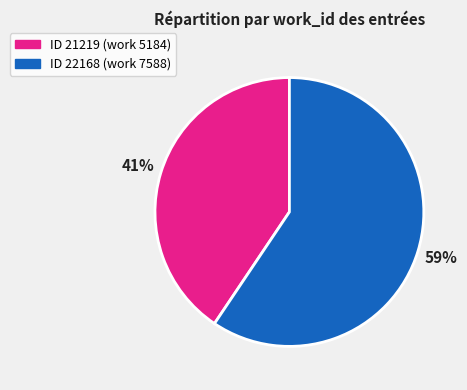

Is there any slice that represents more than half of the pie?

Yes